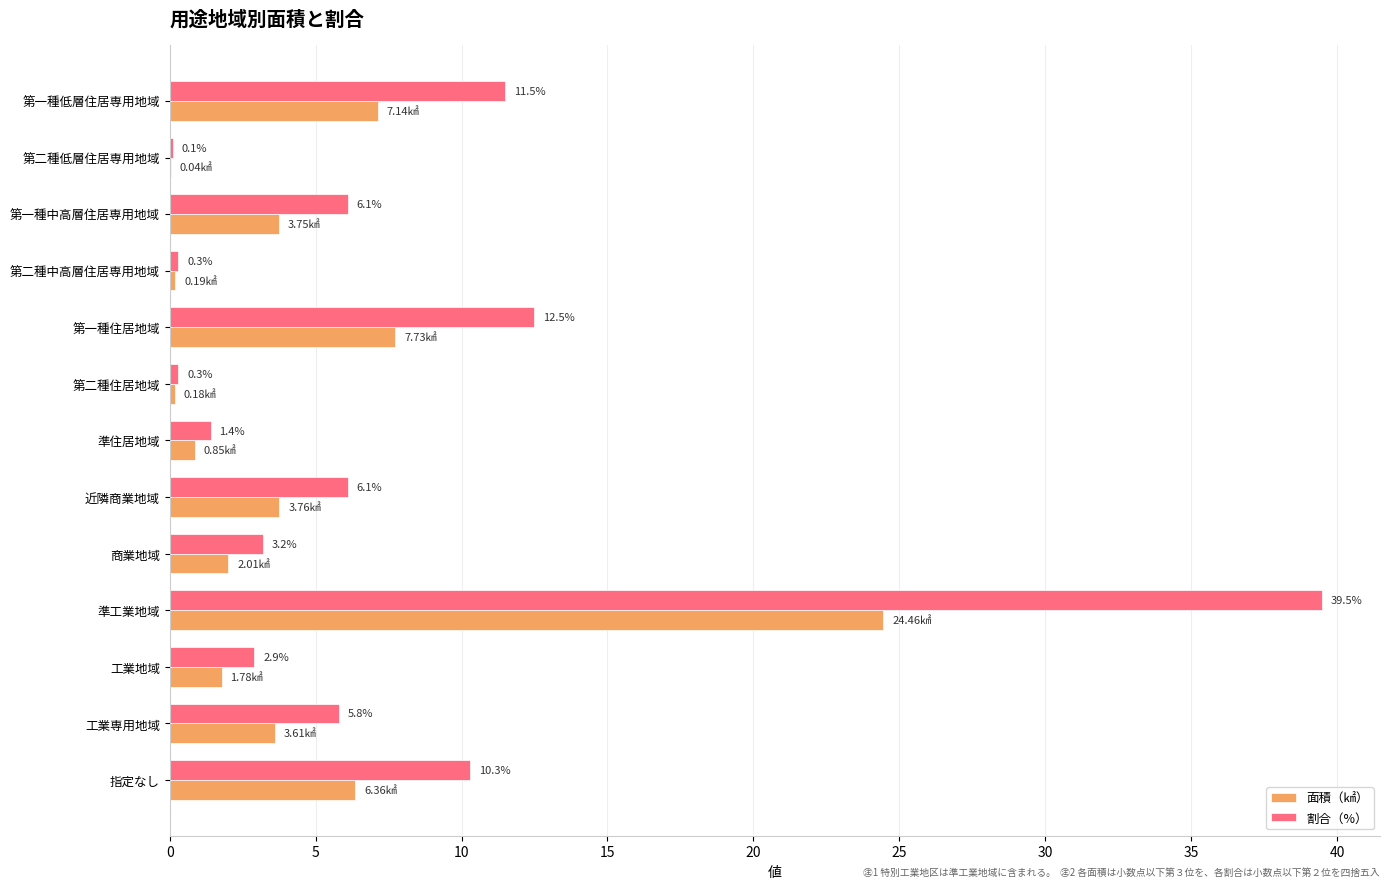

Which category has the highest value in the 面積（㎢） series?

準工業地域